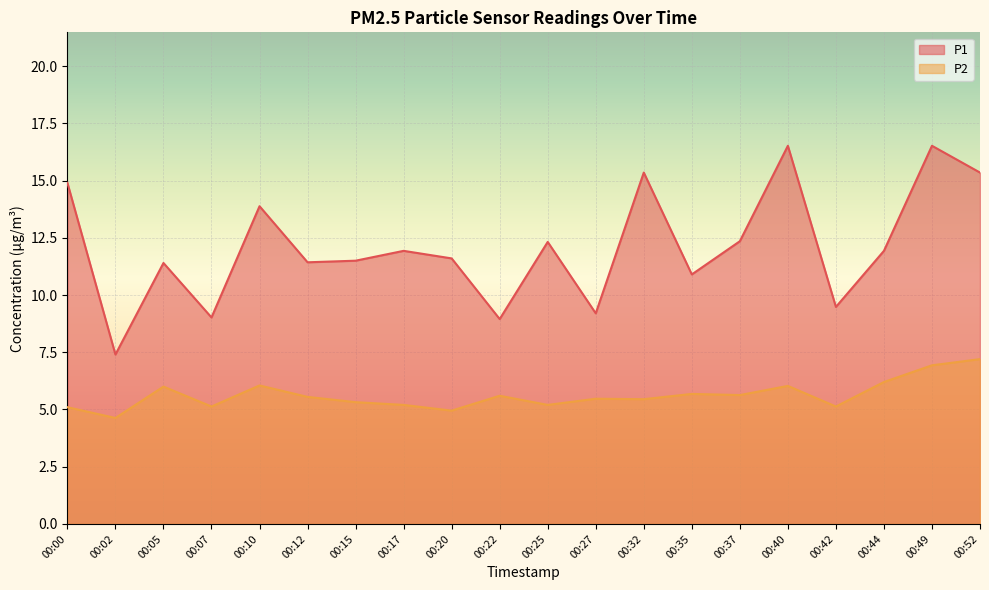

How many interior local peaks does the P2 series have?

6